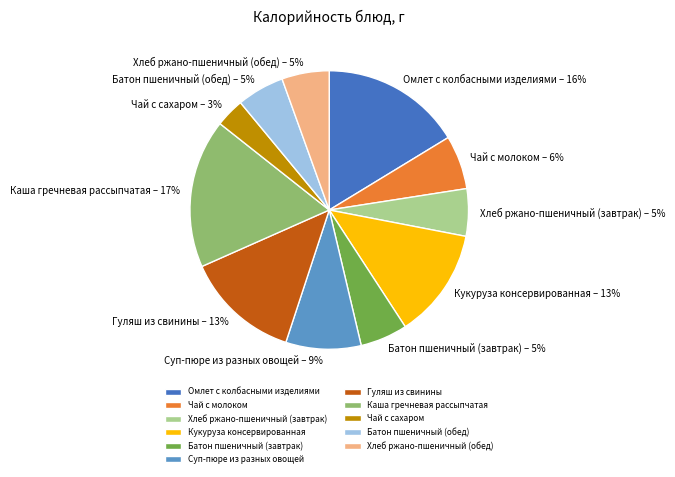

To the nearest percent, what is the difference between the largest and smallest slice percentages?

14%